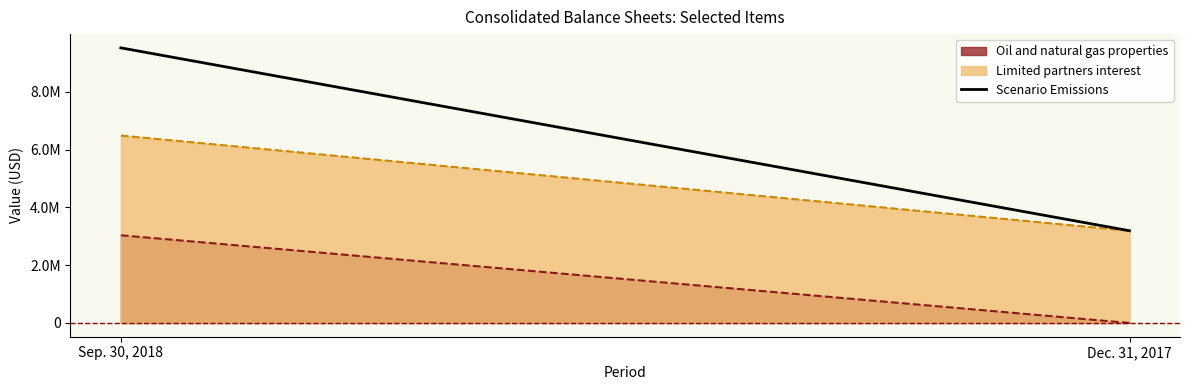

Rank the categories by value from lowest to highest.

Dec. 31, 2017, Sep. 30, 2018